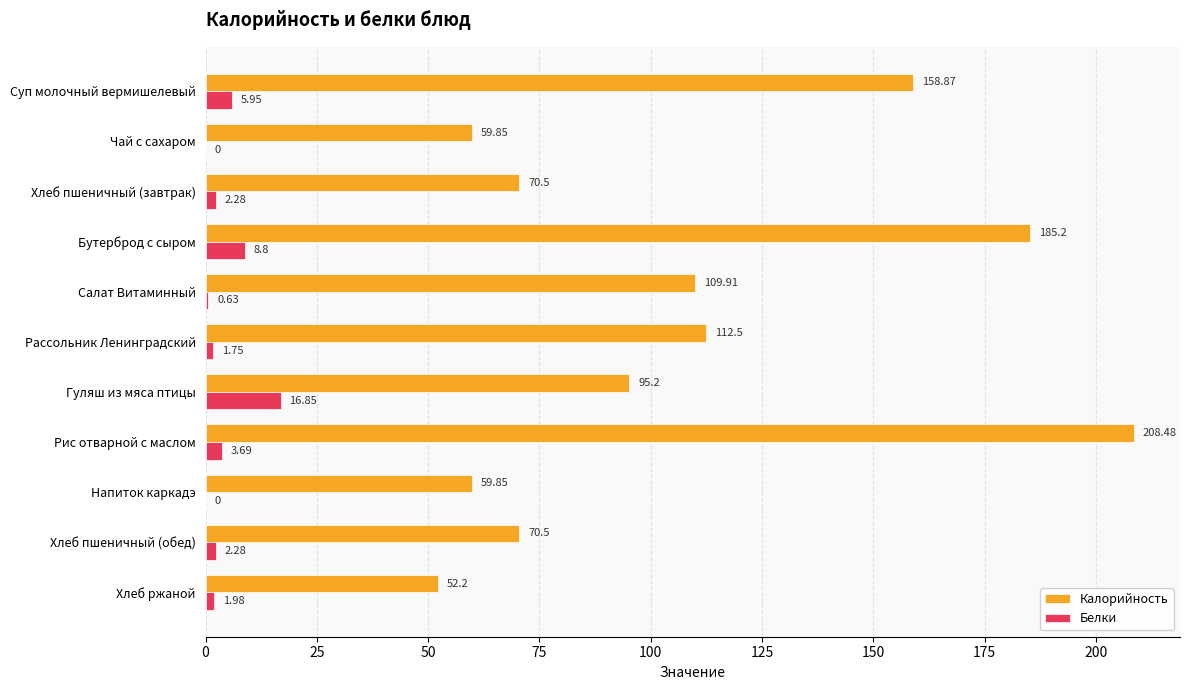

Which category has the highest value in the Калорийность series?

Рис отварной с маслом